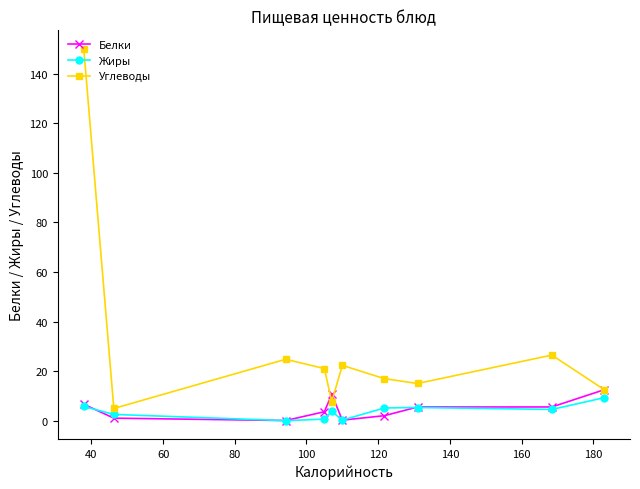

What are all the series names shown in the legend?

Белки, Жиры, Углеводы